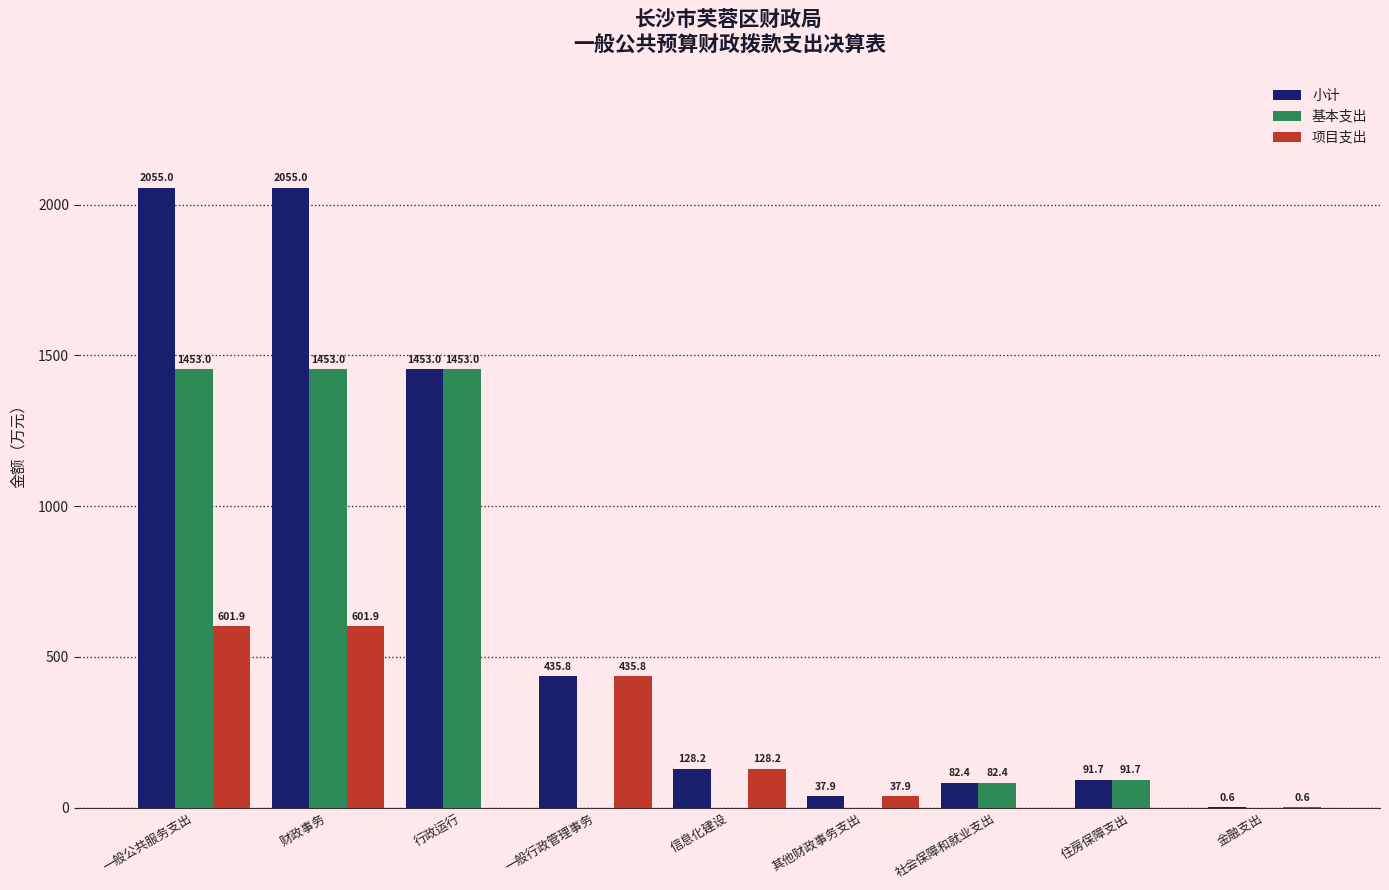

What is the maximum value shown in the chart?

2055.0